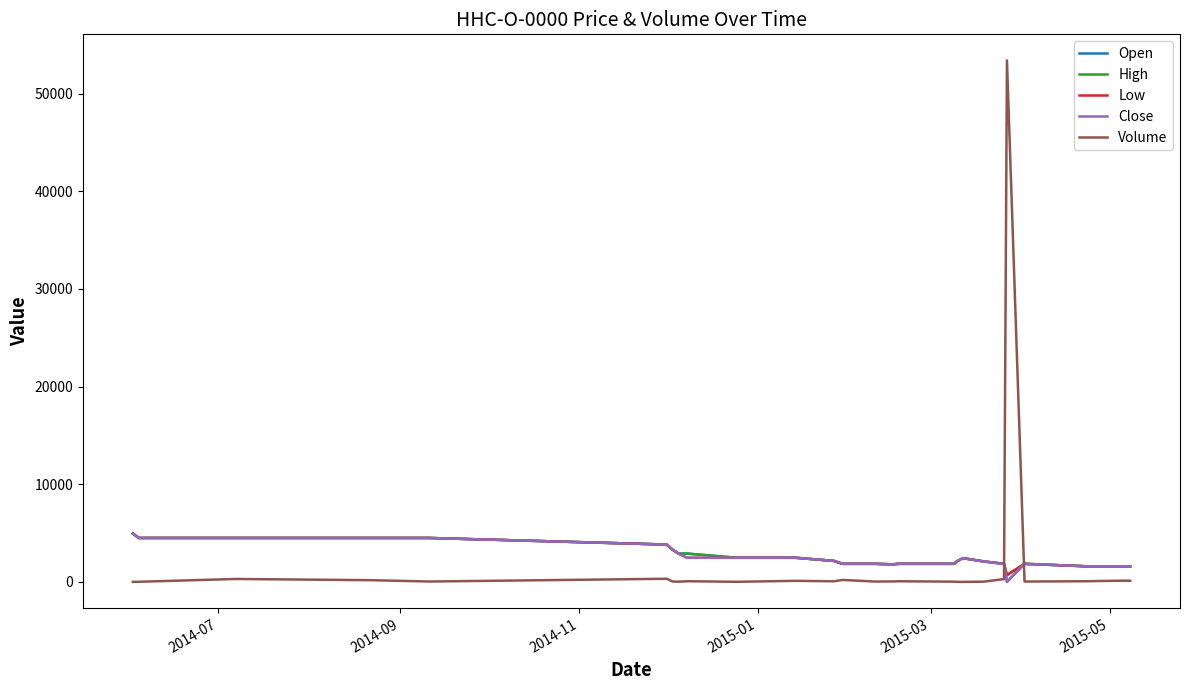

How many times do Volume and High cross each other?

2